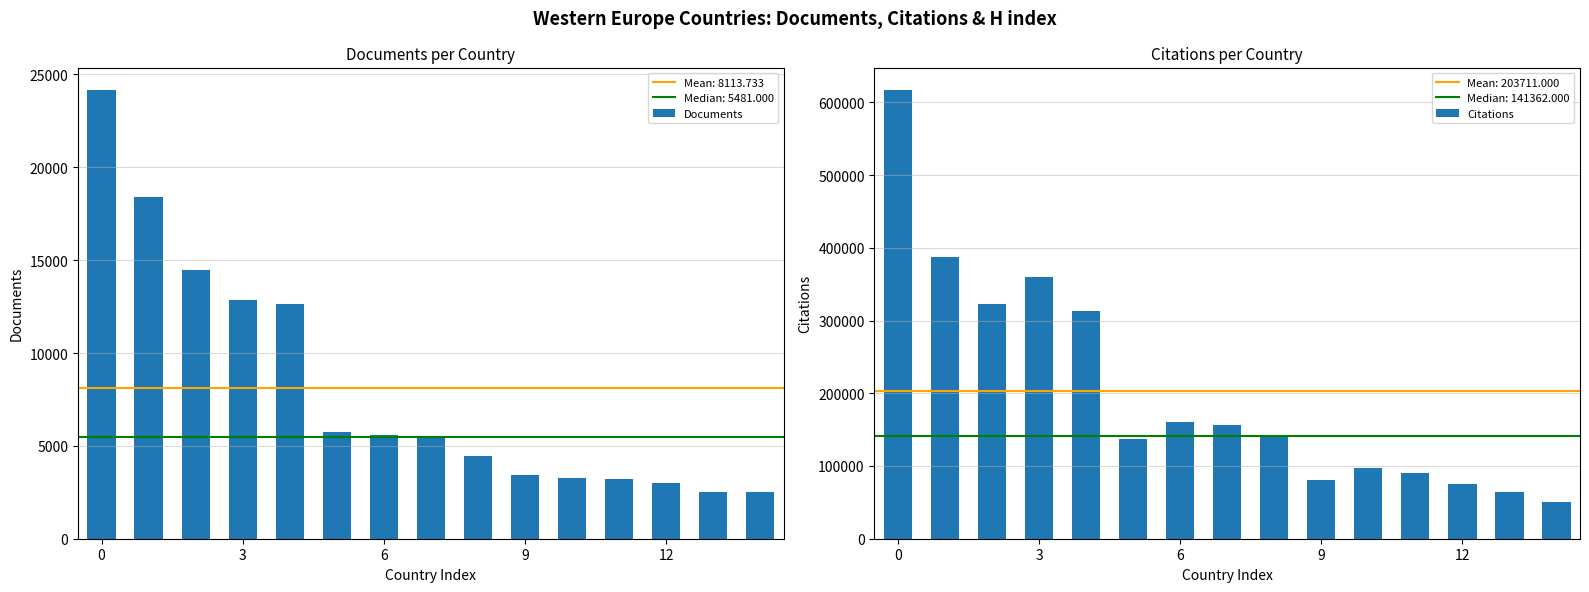

What is the label of the 10th bar from the left?

9